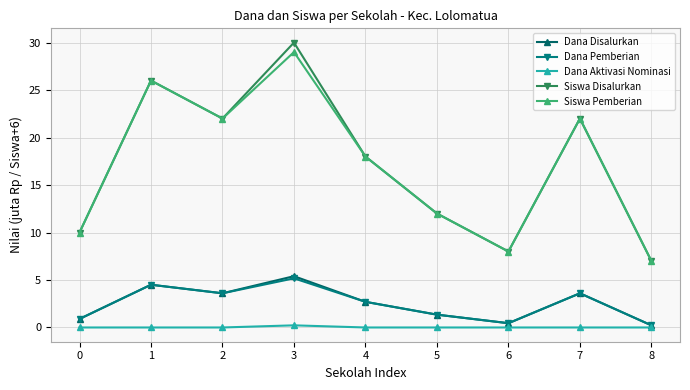

Which series has the largest range (max minus min)?

Siswa Disalurkan